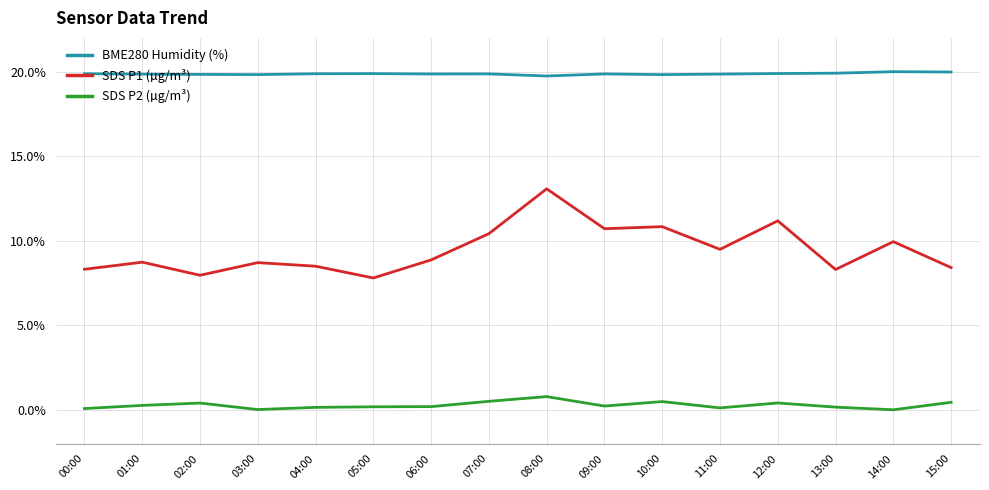

True or false: SDS P1 (µg/m³) and SDS P2 (µg/m³) cross at least once.

False